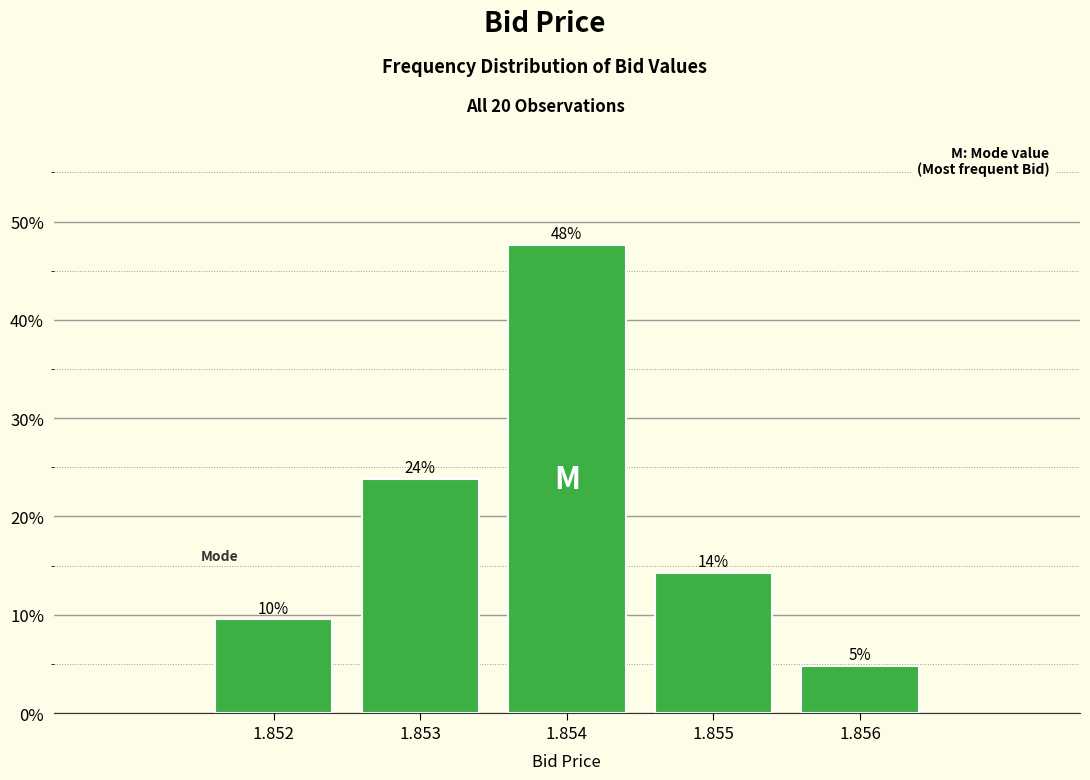

How many bars are there in total?

5